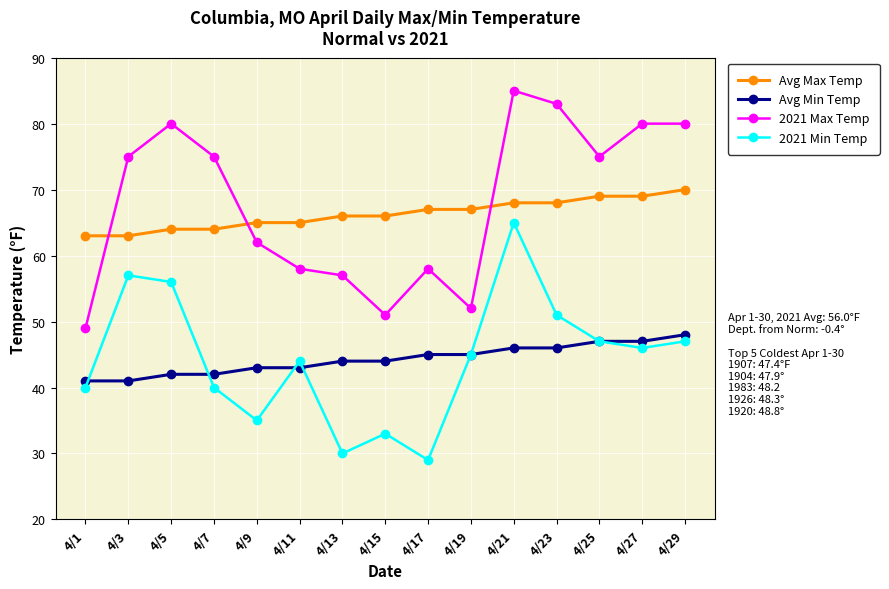

True or false: 2021 Max Temp and 2021 Min Temp intersect in this chart.

False